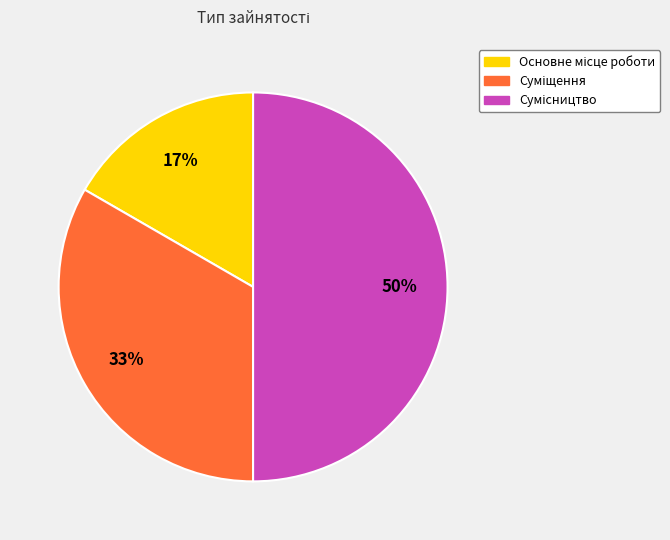

To the nearest percent, what is the difference between the largest and smallest slice percentages?

33%